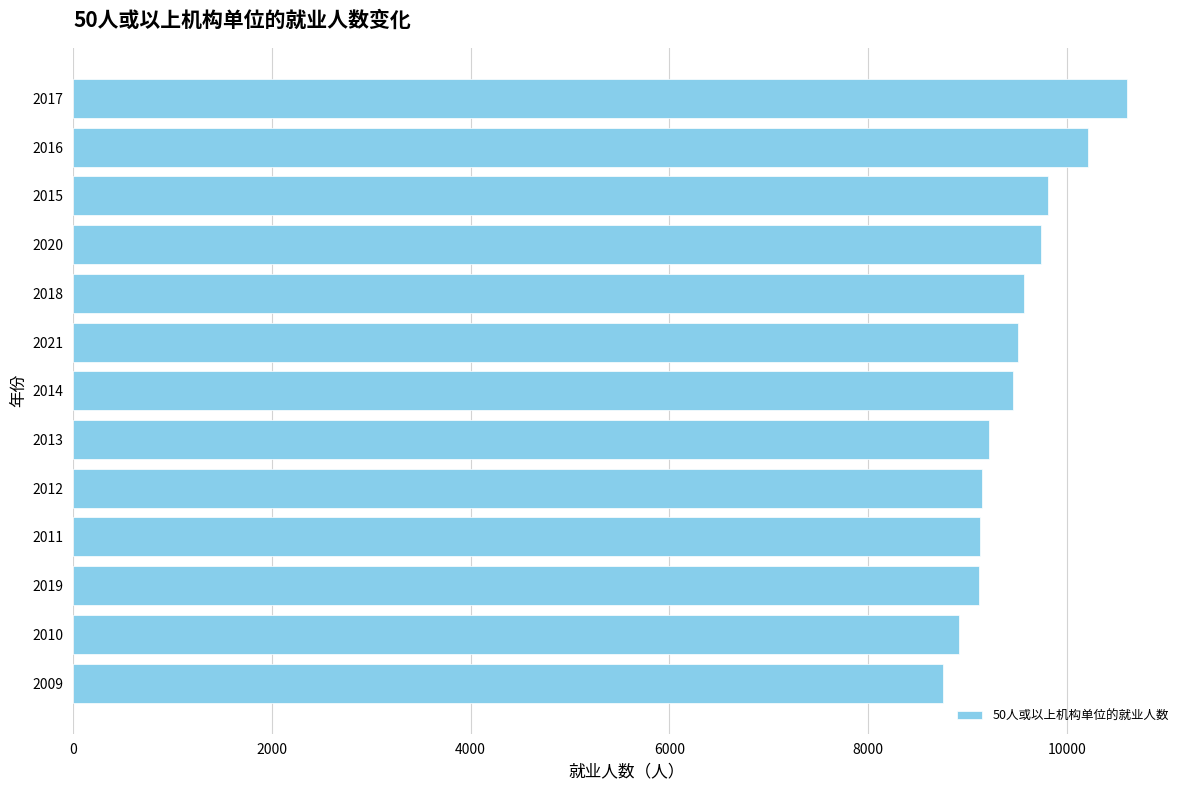

How many values are below 9460?

6